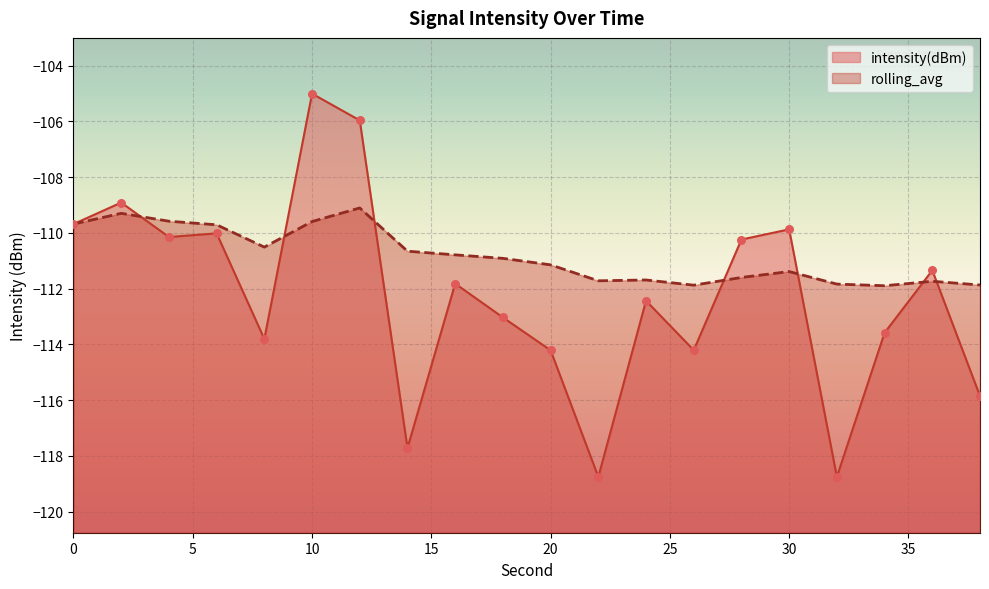

What are all the series names shown in the legend?

intensity(dBm), rolling_avg